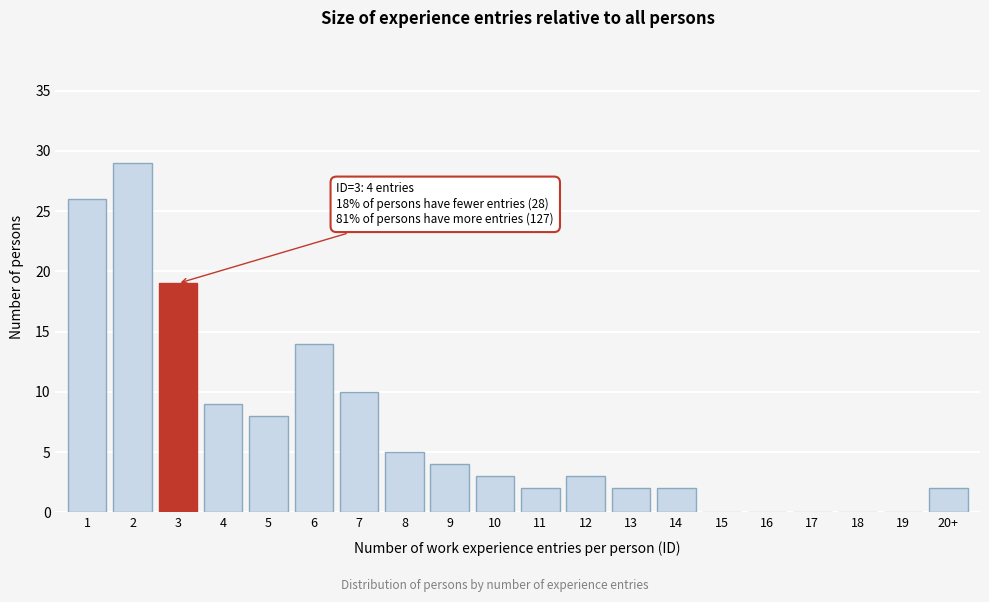

Reading left to right, what are all the values shown in this chart?

1=26	2=29	3=19	4=9	5=8	6=14	7=10	8=5	9=4	10=3	11=2	12=3	13=2	14=2	15=0	16=0	17=0	18=0	19=0	20+=2